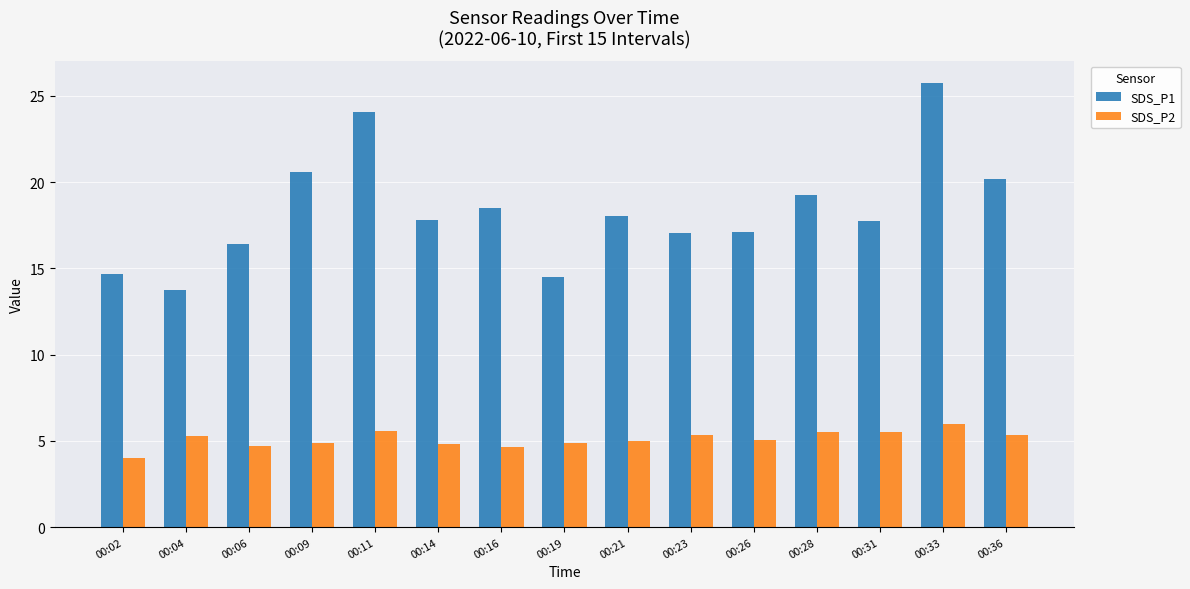

What is the sum of the SDS_P2 values at 00:26 and 00:28?

10.6